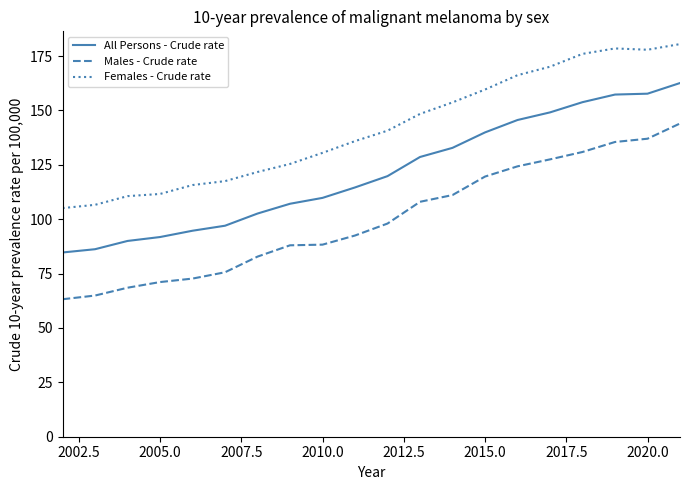

What is the highest value of the All Persons - Crude rate series?

162.6